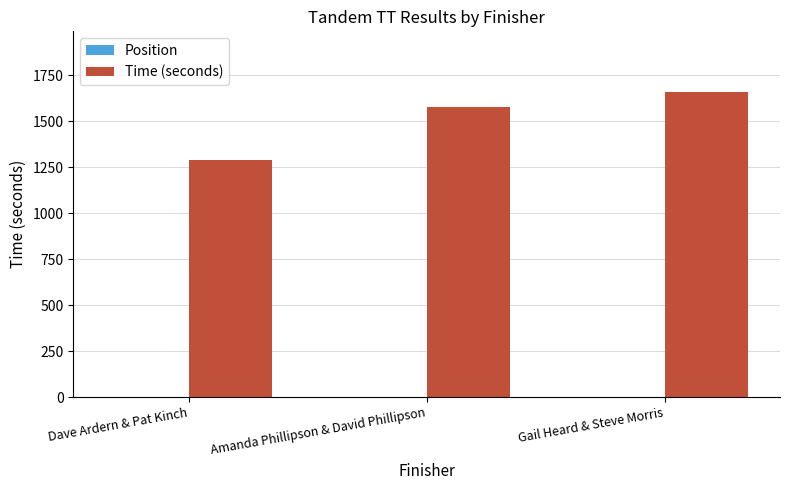

At which category is the sum across all series the highest?

Gail Heard & Steve Morris